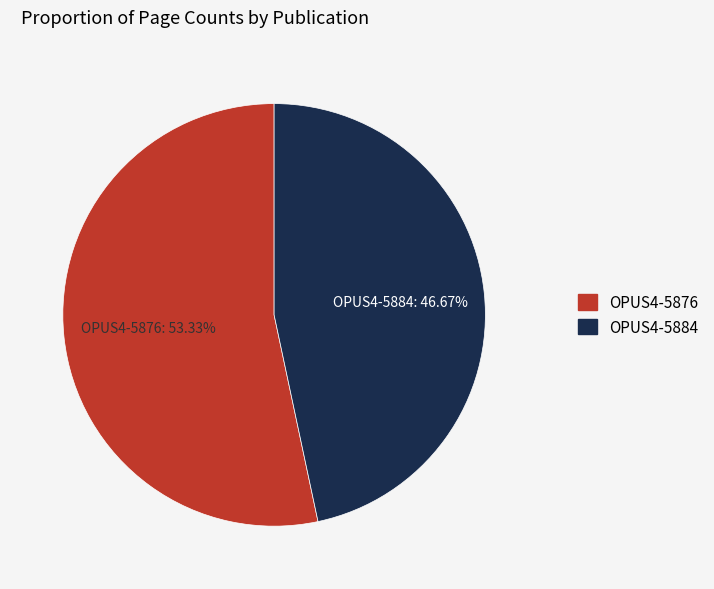

True or false: OPUS4-5876 accounts for 53% of the total.

True